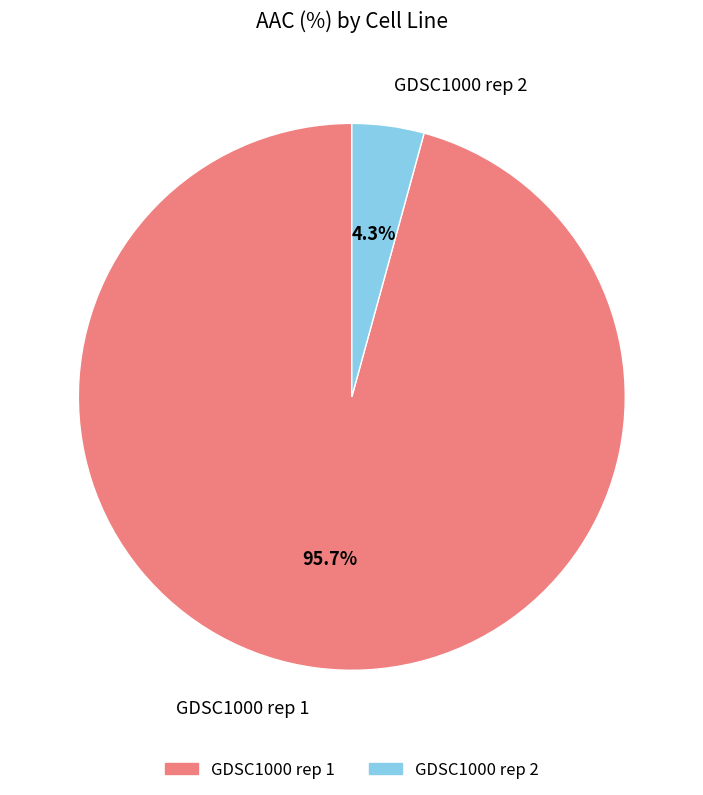

Does any single category account for the majority?

Yes